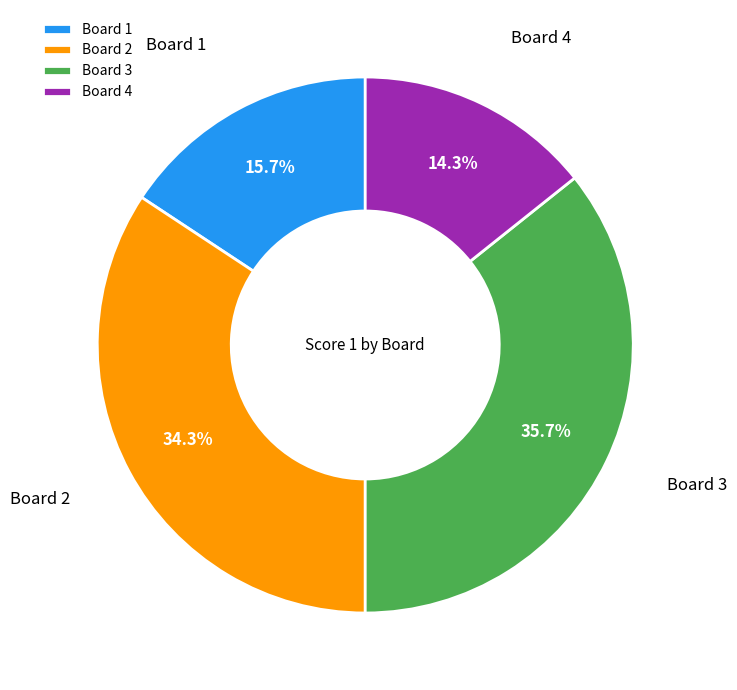

What percentage is the Board 3 slice, to the nearest percent?

36%